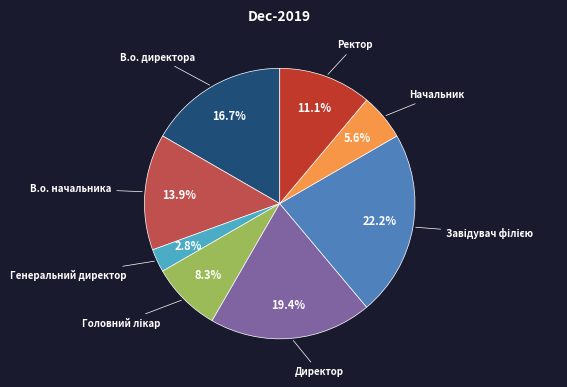

Combined, what portion of the pie is Ректор and В.о. директора?

27.8%